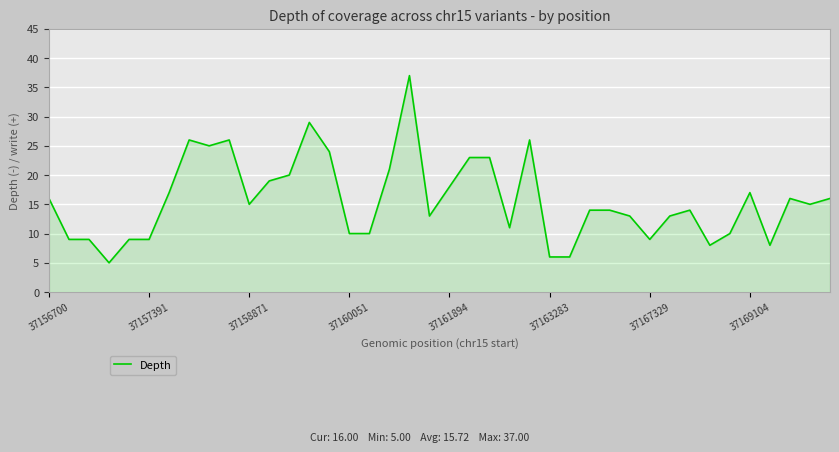

Reading right to left, what are all the values shown in this chart?

16	15	16	8	17	10	8	14	13	9	13	14	14	6	6	26	11	23	23	18	13	37	21	10	10	24	29	20	19	15	26	25	26	17	9	9	5	9	9	16